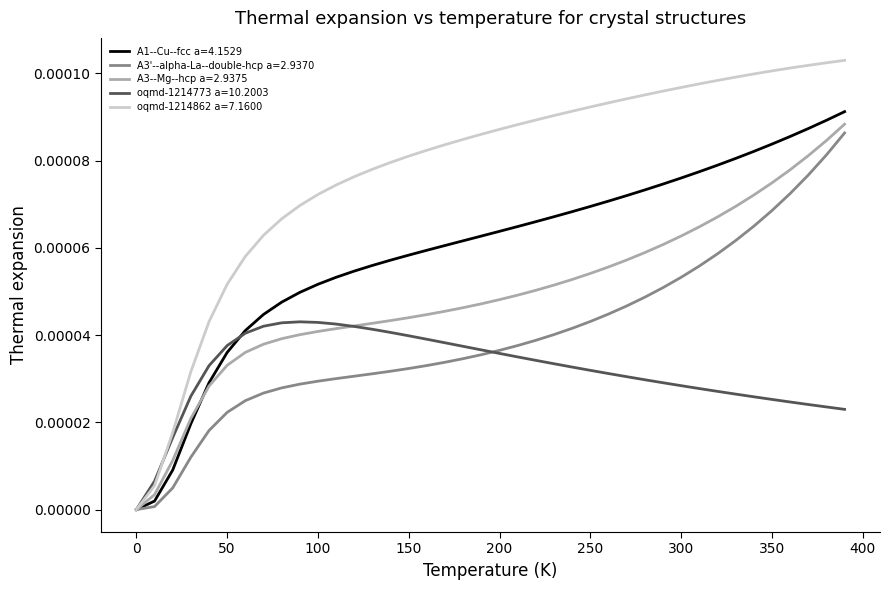

Which series has the largest total across all categories?

oqmd-1214862 a=7.1600